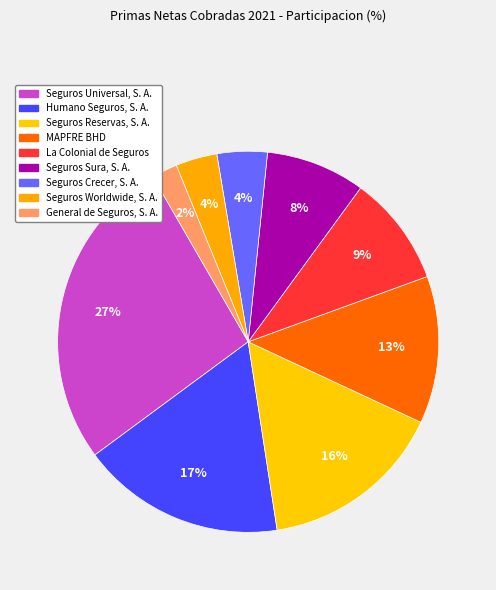

What is the ratio of the value at La Colonial de Seguros to the value at Seguros Reservas, S. A.?

0.6